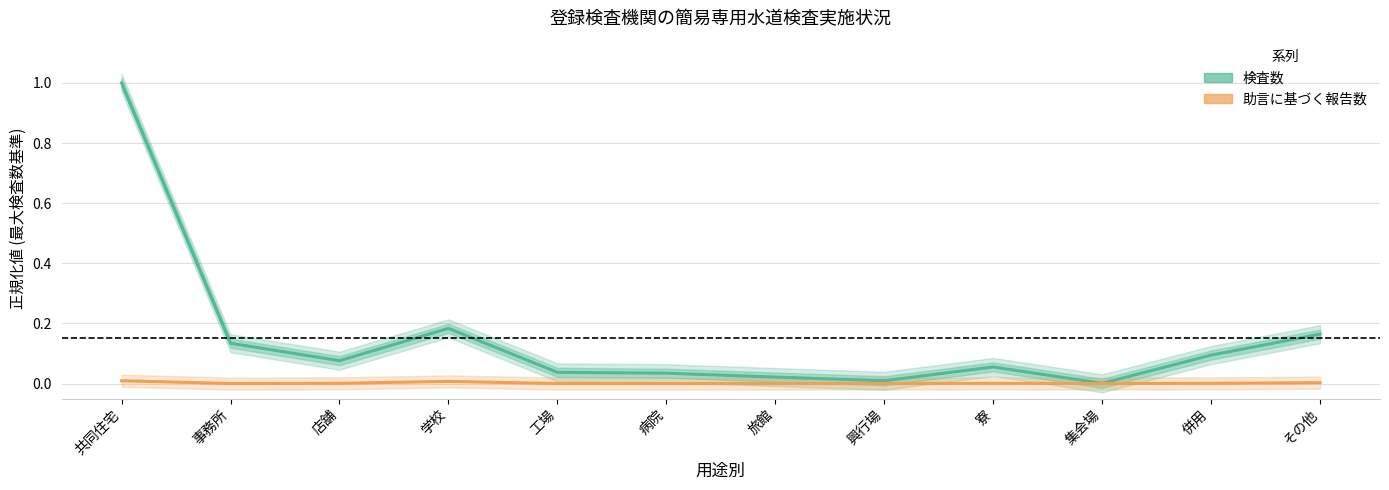

Which series has the largest range (max minus min)?

検査数 (正規化)